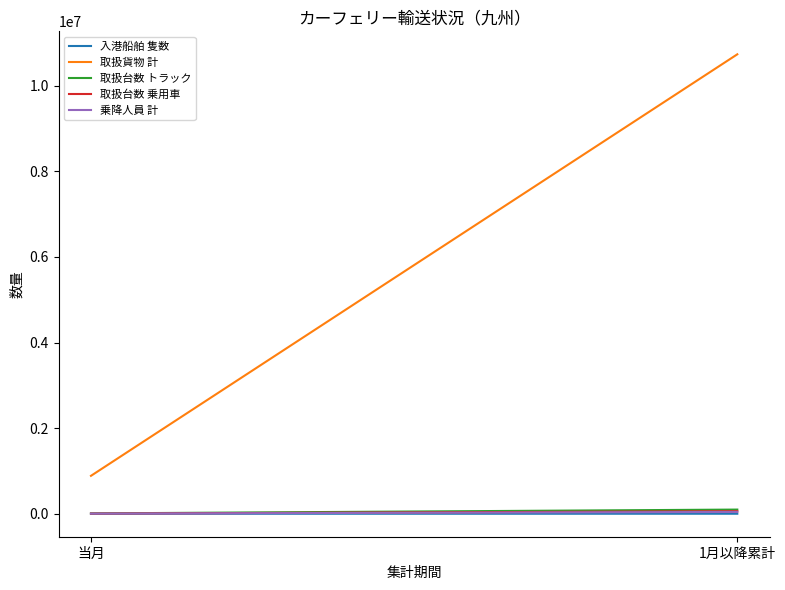

What is the sum of all 取扱貨物 計 values?

11621035